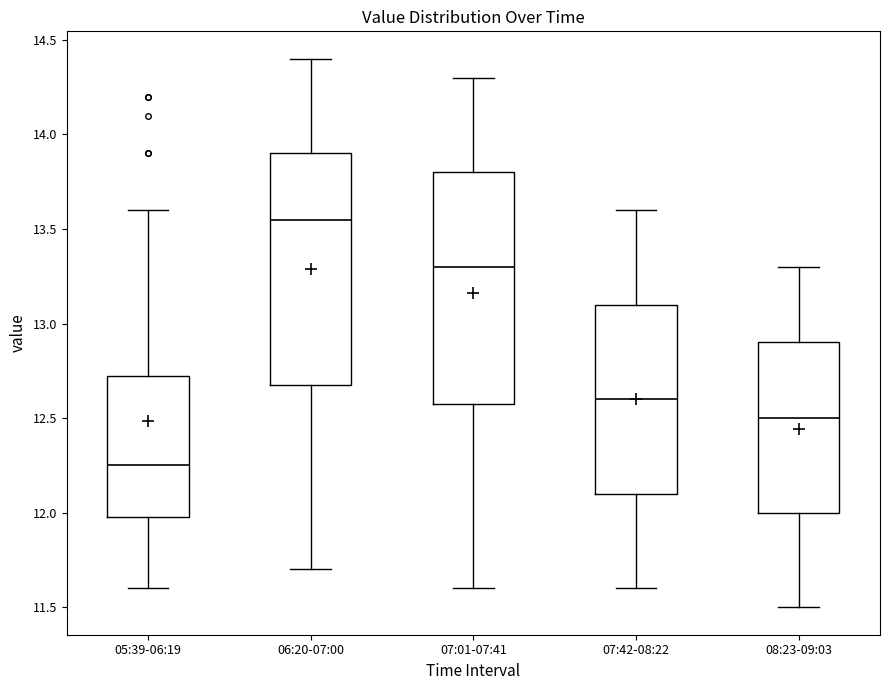

Where is the lower edge of the box for 08:23-09:03 on the y-axis? The values are not printed on the chart, so give them approximately, as read against the axis.

12.00